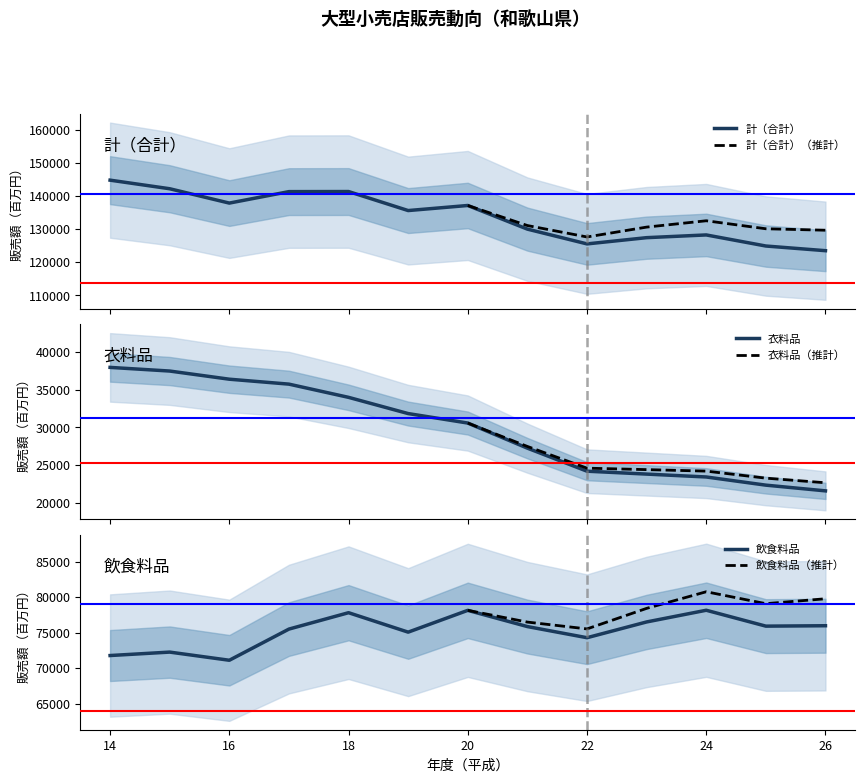

How many interior local valleys does the 飲食料品 (百万円) series have?

4